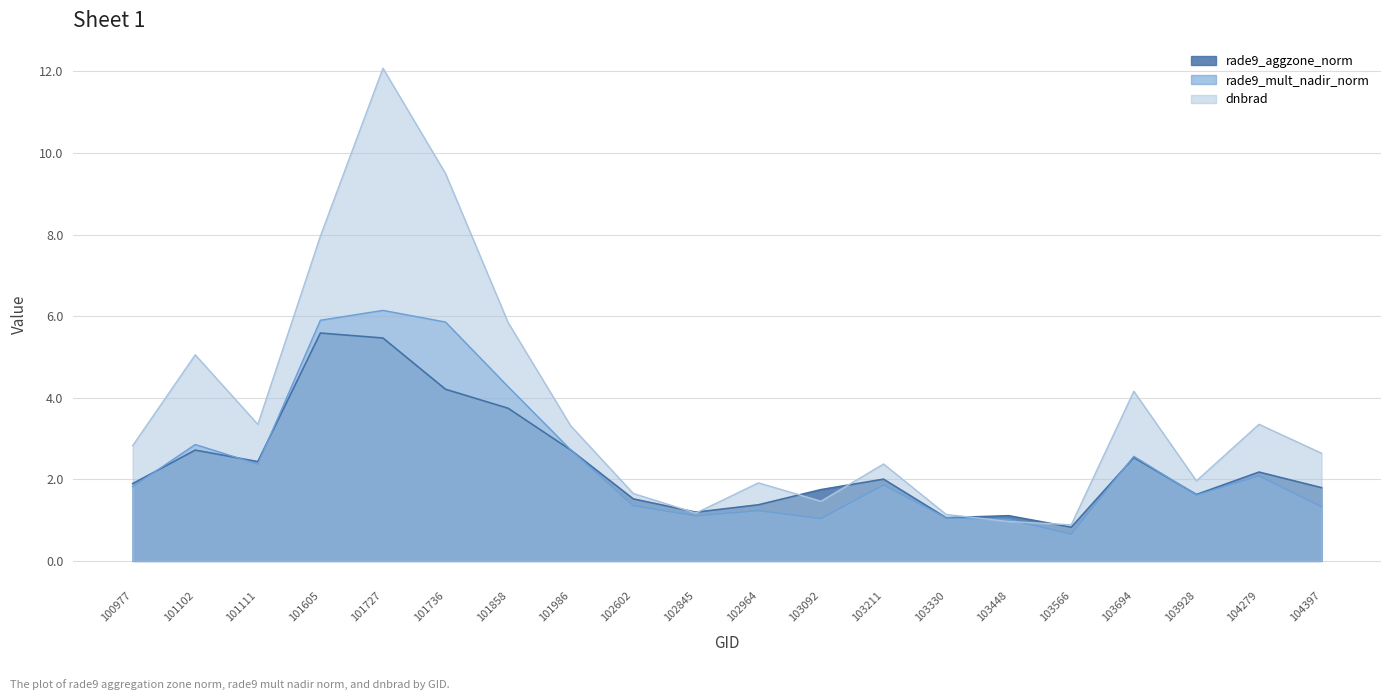

Reading left to right, transcribe all the data shown in this chart.

rade9_aggzone_norm: 1.9	2.7	2.4	5.6	5.5	4.2	3.7	2.7	1.5	1.2	1.4	1.7	2.0	1.1	1.1	0.8	2.5	1.6	2.2	1.8
rade9_mult_nadir_norm: 1.8	2.9	2.4	5.9	6.1	5.9	4.3	2.7	1.4	1.1	1.2	1.0	1.9	1.1	1.0	0.7	2.6	1.6	2.1	1.3
dnbrad: 2.8	5.1	3.3	8.0	12.1	9.5	5.8	3.3	1.7	1.2	1.9	1.5	2.4	1.1	1.0	0.9	4.2	2.0	3.3	2.6